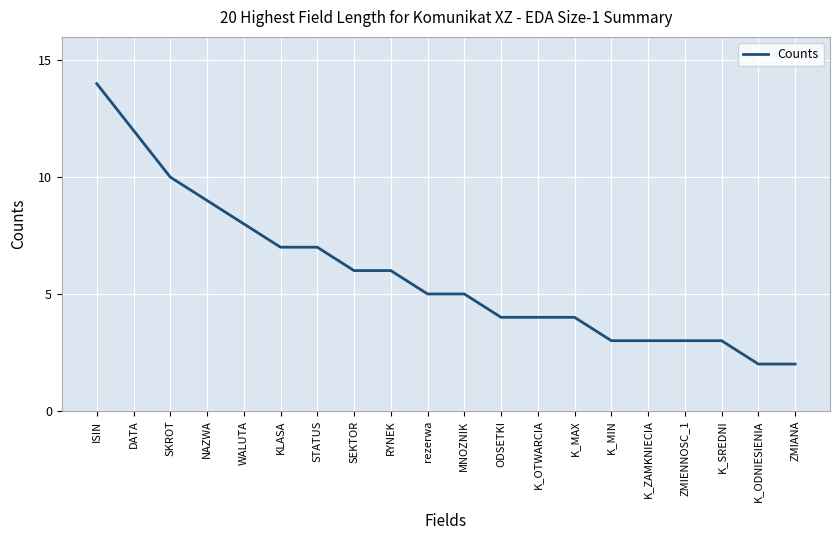

True or false: the data shows 3 at ZMIANA.

False